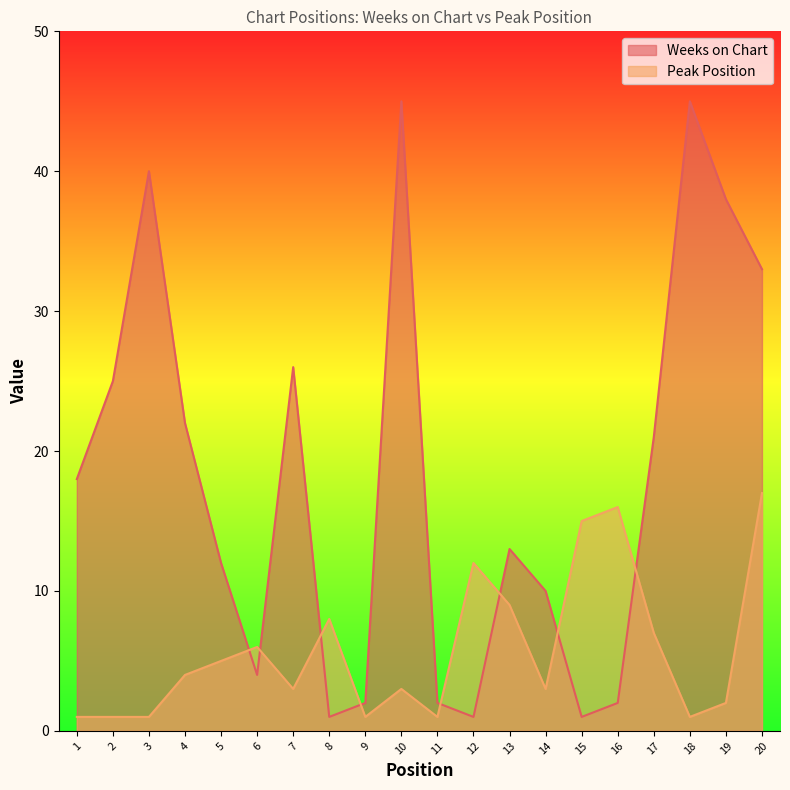

In Weeks on Chart, how many points are lower than both neighbors (excluding endpoints)?

4